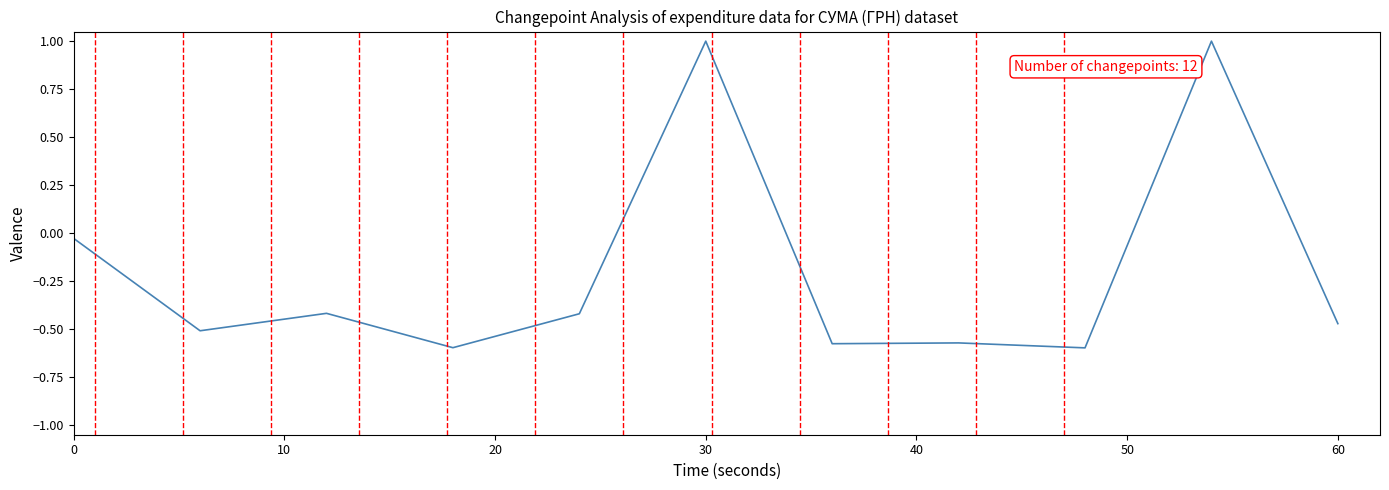

What is the greatest value displayed?

1.0